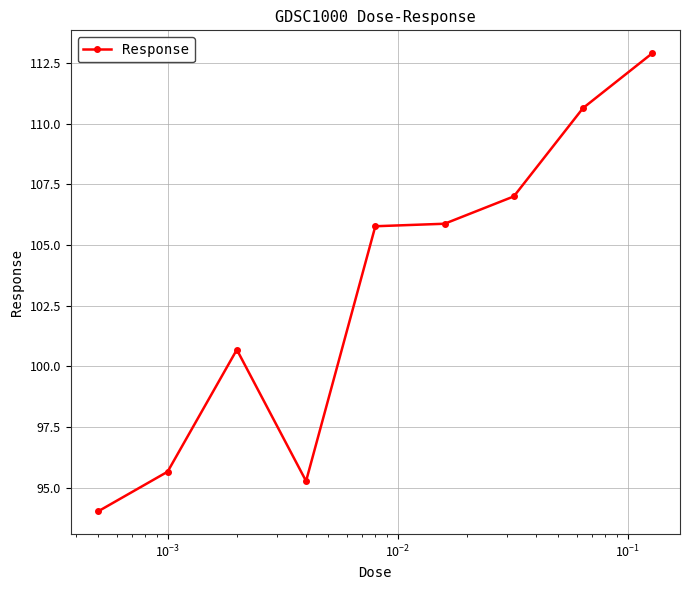

What is the smallest value displayed?

94.0